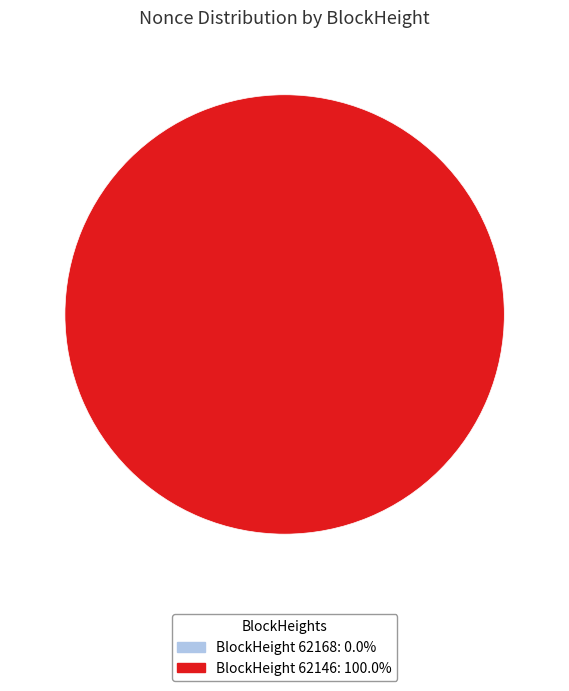

To the nearest percent, what is the difference between the 62146 and 62168 slice percentages?

100%